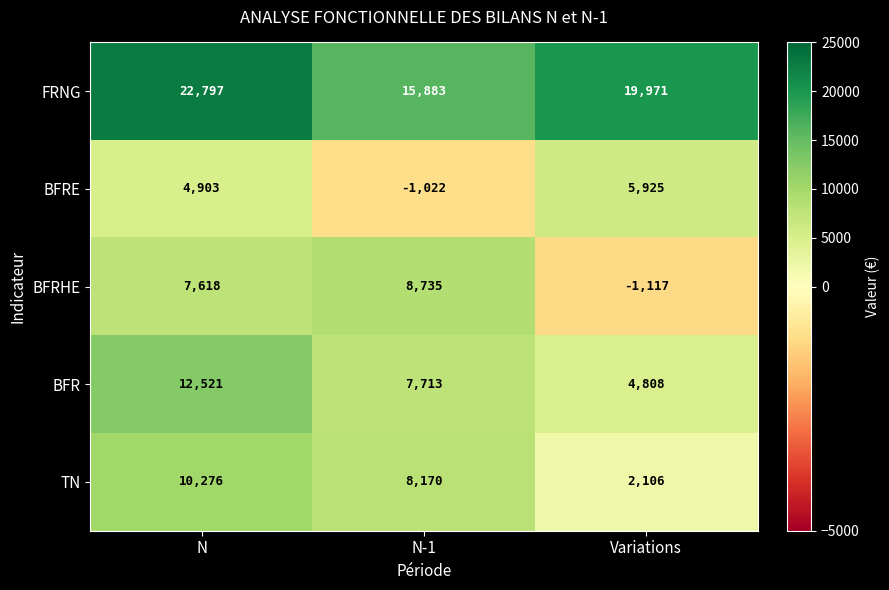

What is the total value across all series at Variations?

31693